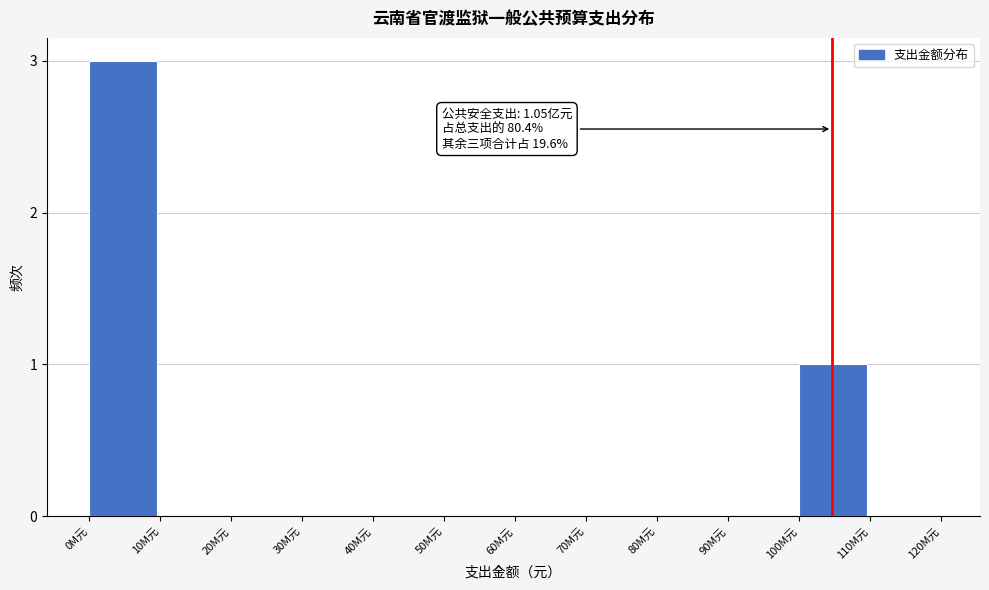

Reading left to right, what are all the values shown in this chart?

0M元=3	10M元=0	20M元=0	30M元=0	40M元=0	50M元=0	60M元=0	70M元=0	80M元=0	90M元=0	100M元=1	110M元=0